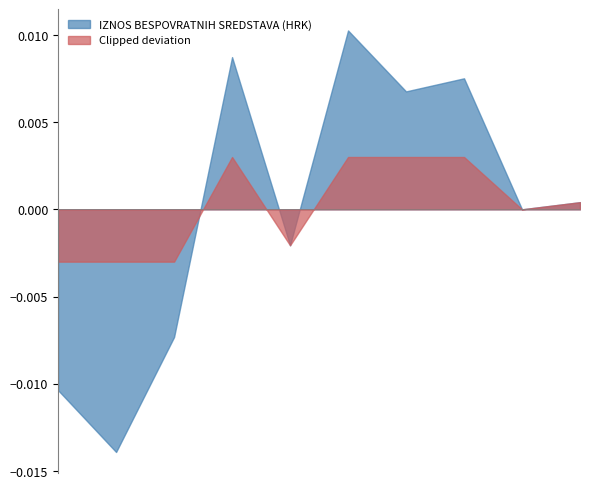

Which series has the widest spread of values?

IZNOS BESPOVRATNIH SREDSTAVA (HRK)